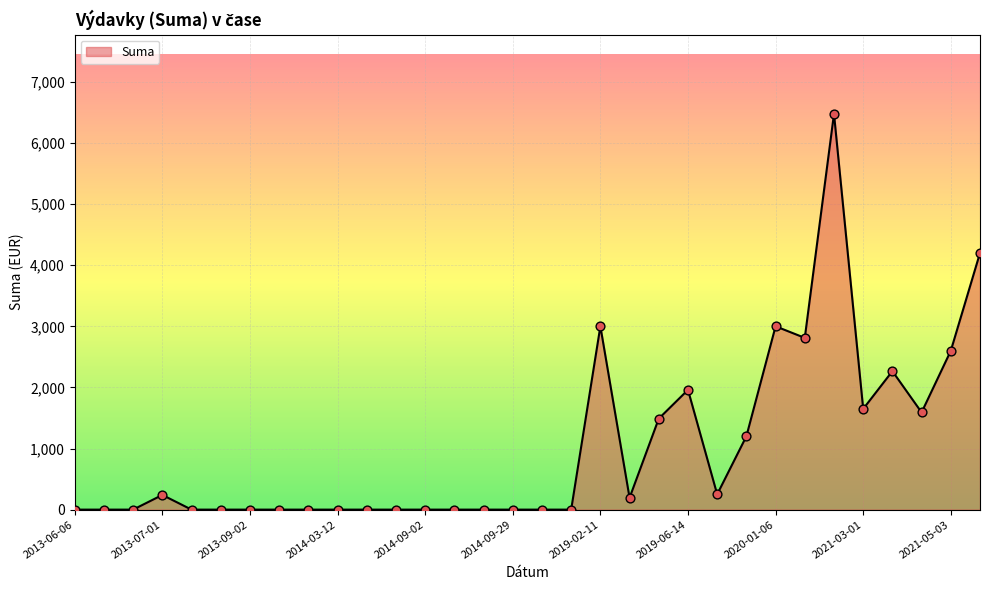

What is the difference between the maximum and minimum values?

6476.9